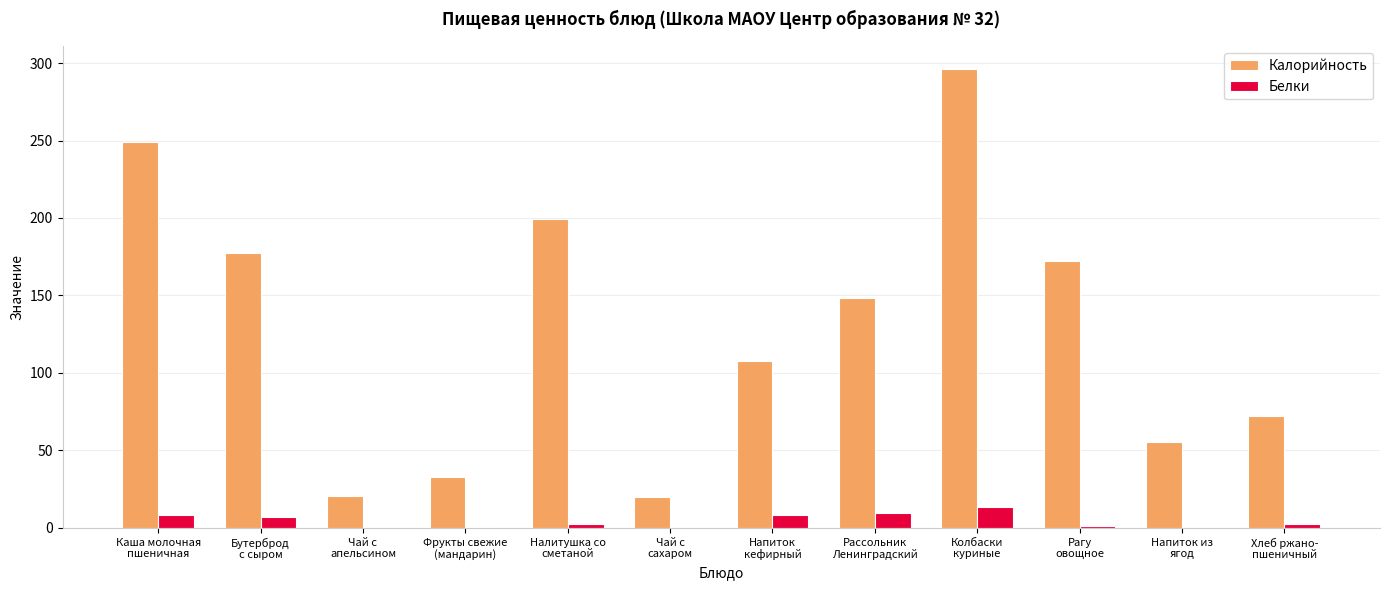

How many series are shown in this chart?

2